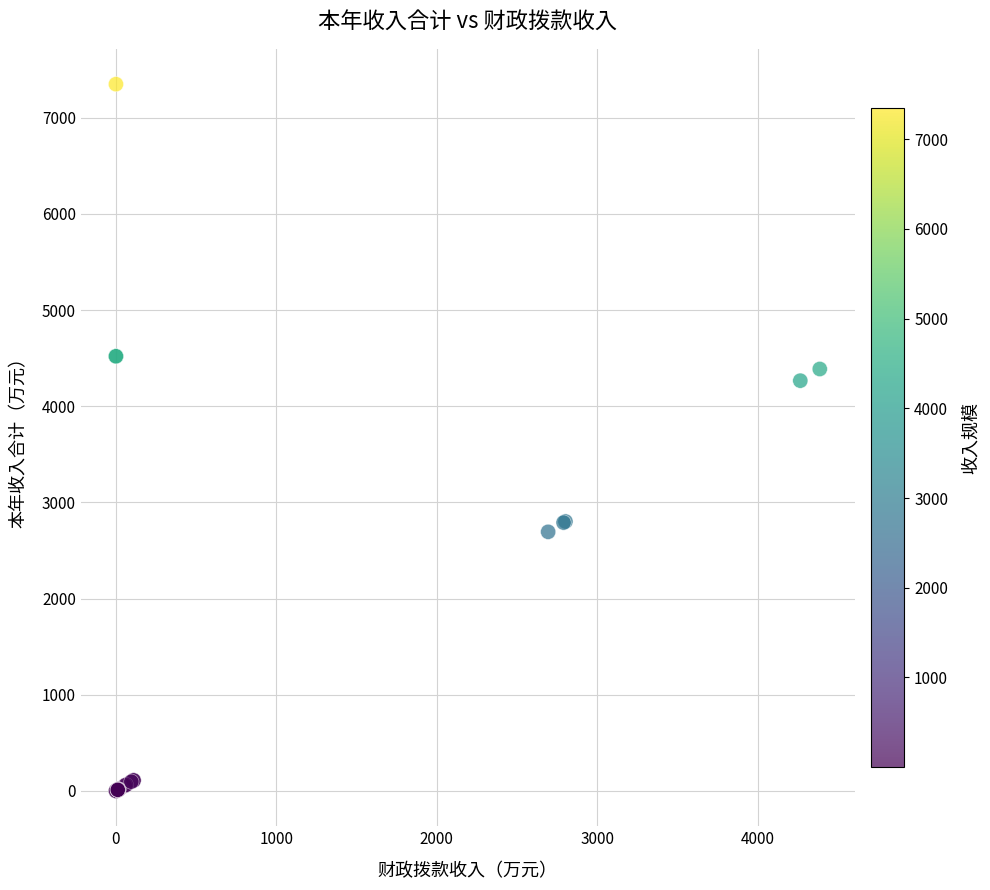

What Y value in the scatter plot is closest to 3674?

4265.6